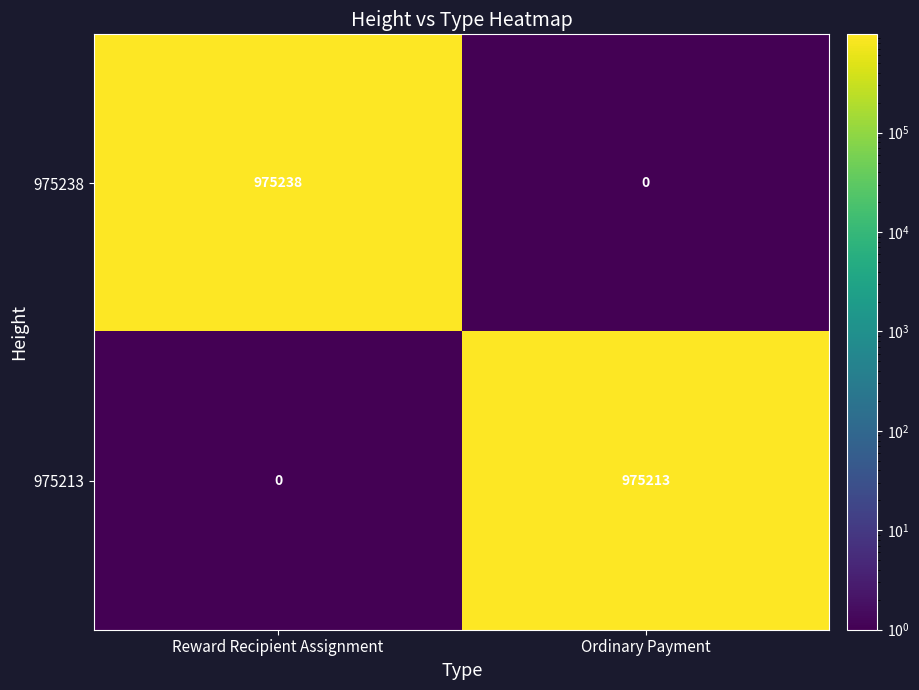

What is the sum of all 975238 values?

975238